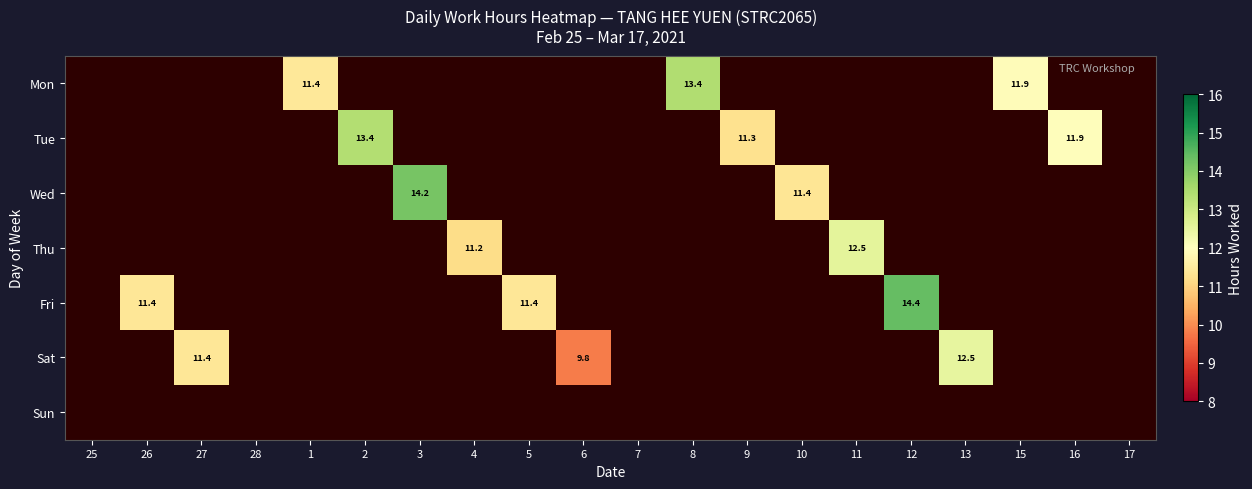

The Wed series shows 3.5 at 10. True or false?

False